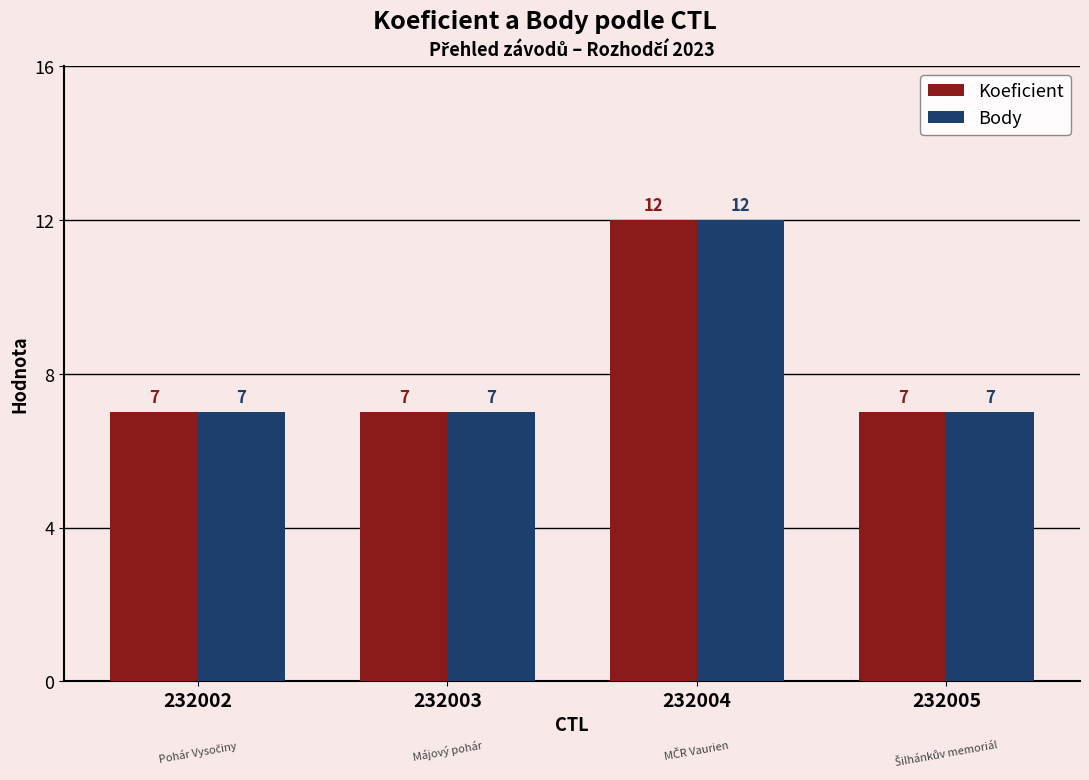

What is the difference between the Body values at 232004 and 232002?

5